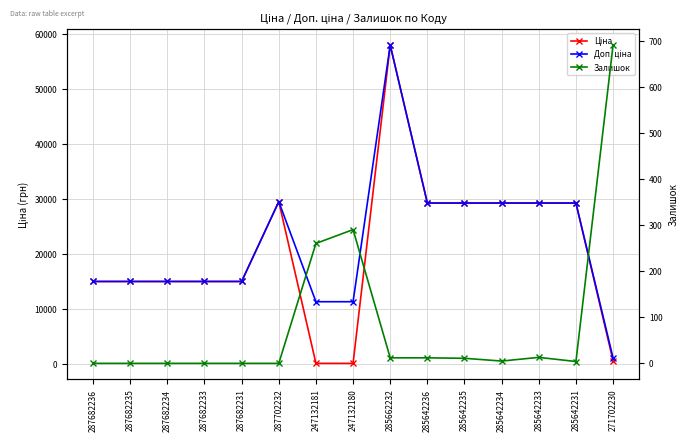

Between which two adjacent categories do Ціна and Залишок first intersect?

287702232 and 247132181